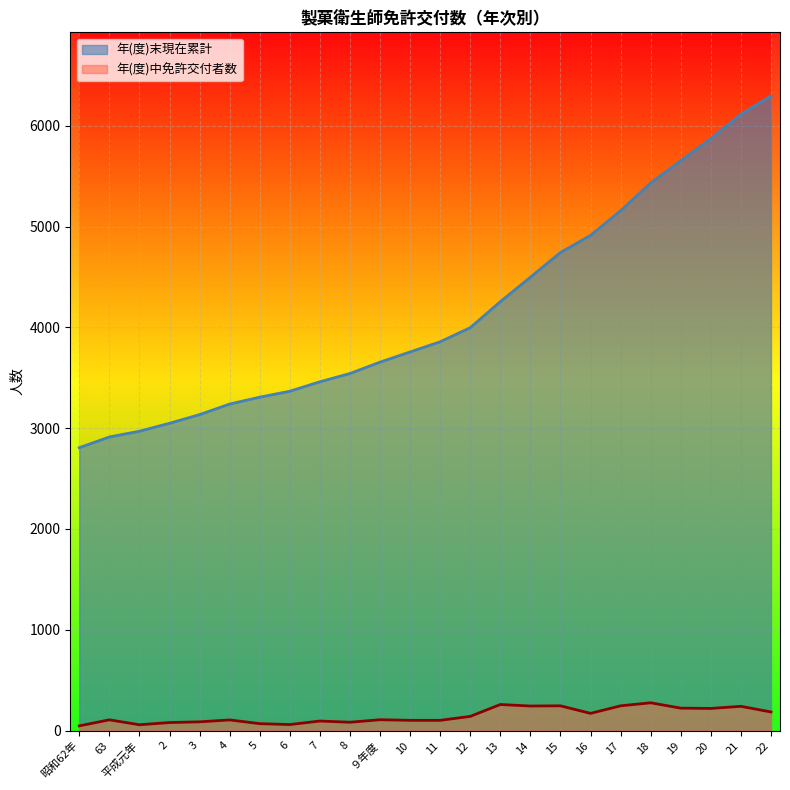

Which series has the widest spread of values?

年(度)末現在累計